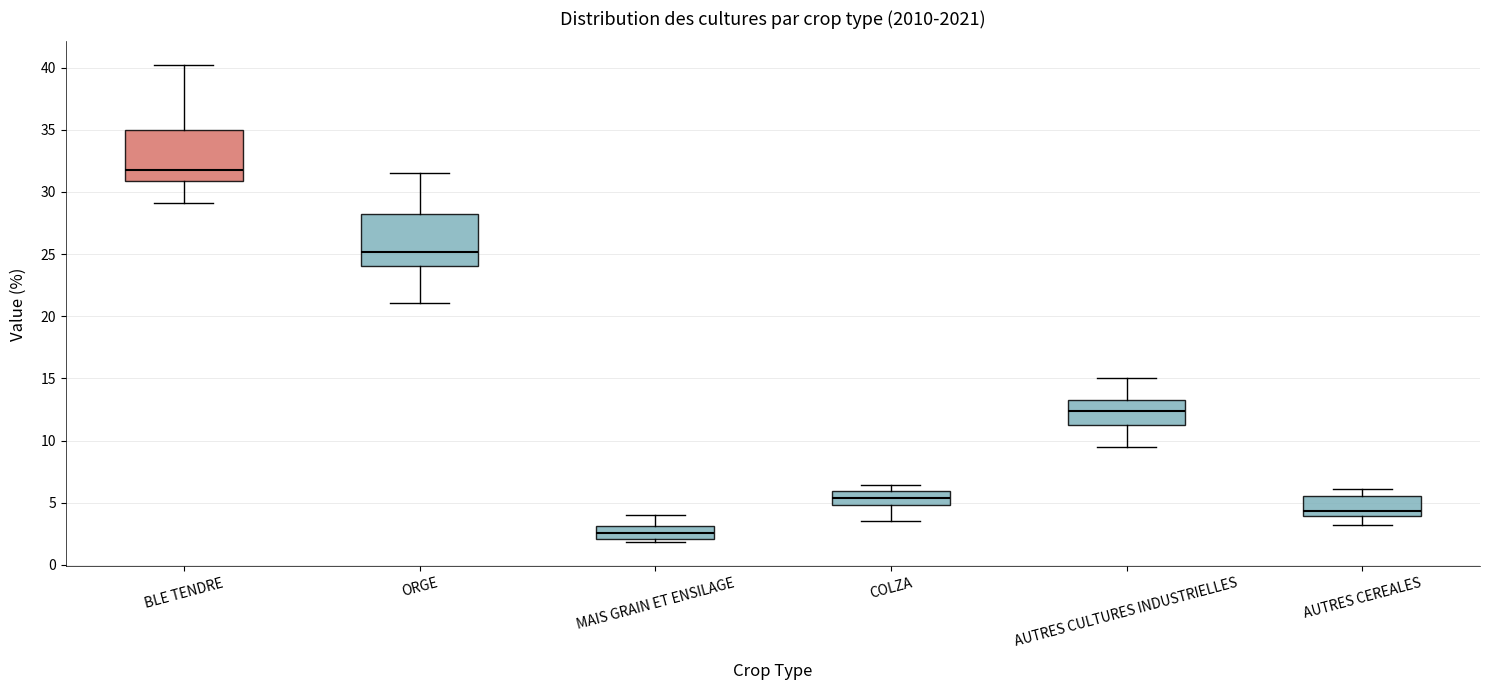

Reading left to right, transcribe this box plot: for each box, give where its median line is, the range the box spans, and where its two whiskers end, as read against the y-axis. The values are not printed on the chart, so give them approximately, as read against the axis.

BLE TENDRE: median 32.0, box 31.0 to 35.0, whiskers 29.0 to 40.0
ORGE: median 25.0, box 24.0 to 28.0, whiskers 21.0 to 31.5
MAIS GRAIN ET ENSILAGE: median 2.5, box 2.0 to 3.0, whiskers 2.0 (just below the box's lower edge) to 4.0
COLZA: median 5.5, box 5.0 to 6.0, whiskers 3.5 to 6.5
AUTRES CULTURES INDUSTRIELLES: median 12.5, box 11.5 to 13.5, whiskers 9.5 to 15.0
AUTRES CEREALES: median 4.5, box 4.0 to 5.5, whiskers 3.0 to 6.0